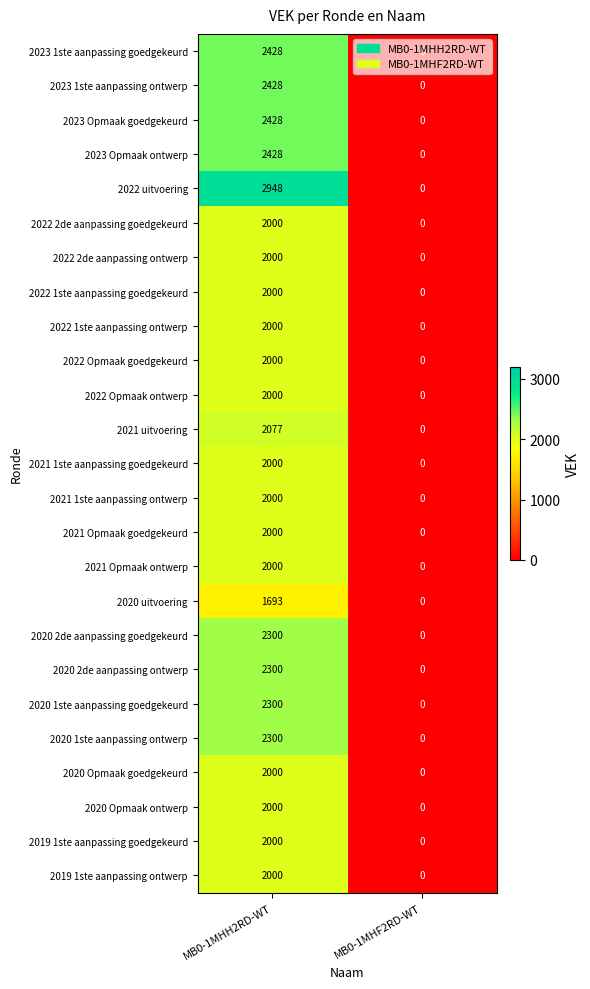

Rank the categories by 2020 uitvoering value from highest to lowest.

MB0-1MHH2RD-WT, MB0-1MHF2RD-WT